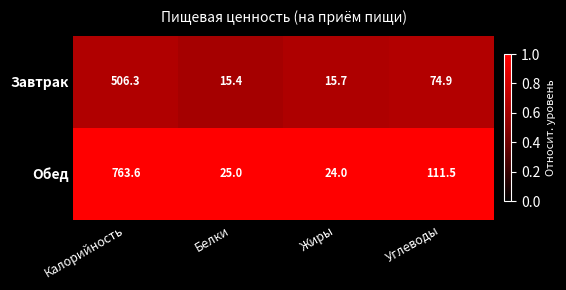

Reading right to left, list all the values displayed in this chart.

Завтрак: Углеводы=74.9	Жиры=15.7	Белки=15.4	Калорийность=506.3
Обед: Углеводы=111.5	Жиры=24.0	Белки=25.0	Калорийность=763.6